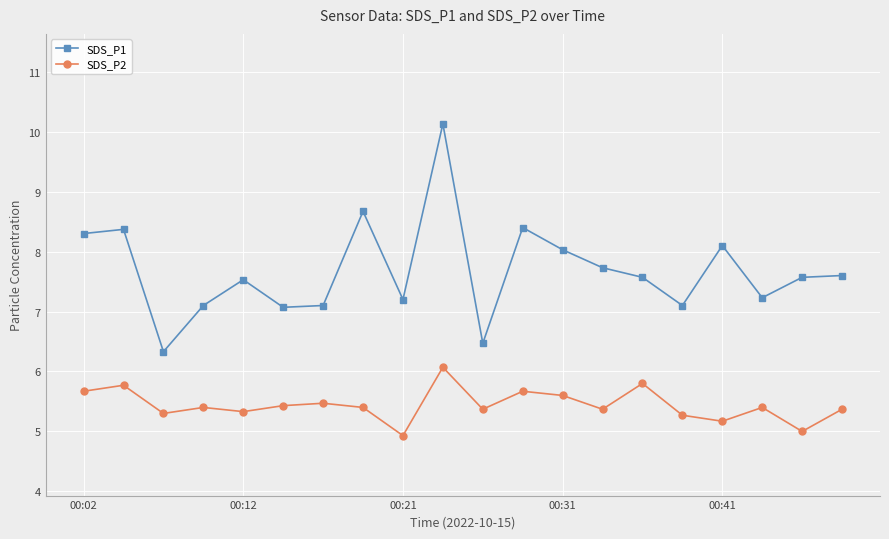

Which series has the largest range (max minus min)?

SDS_P1